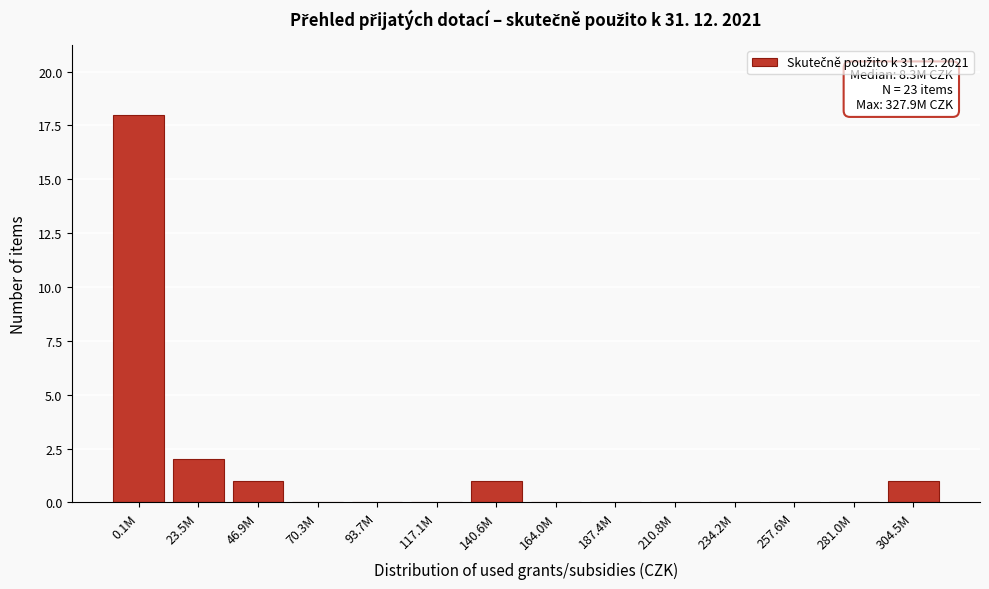

Reading left to right, list all the values displayed in this chart.

0.1M=18	23.5M=2	46.9M=1	70.3M=0	93.7M=0	117.1M=0	140.6M=1	164.0M=0	187.4M=0	210.8M=0	234.2M=0	257.6M=0	281.0M=0	304.5M=1